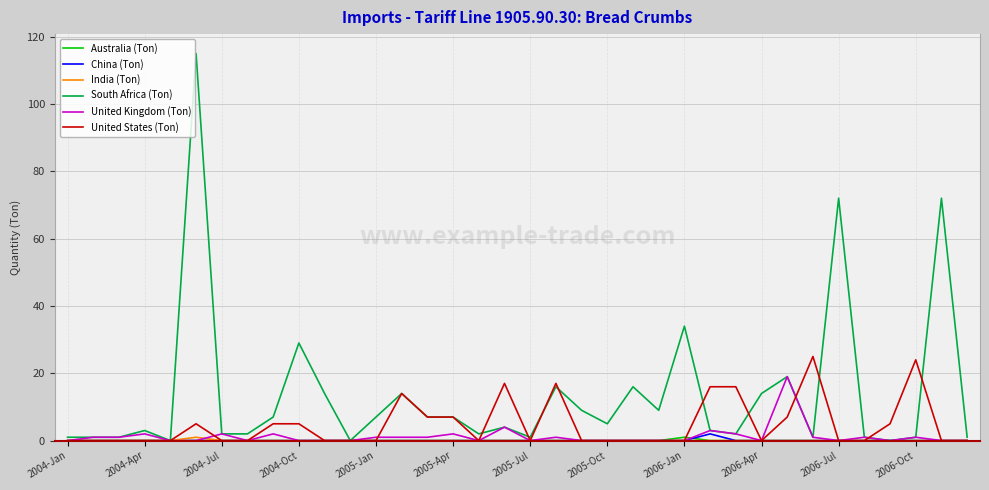

Which series has the largest range (max minus min)?

South Africa (Ton)